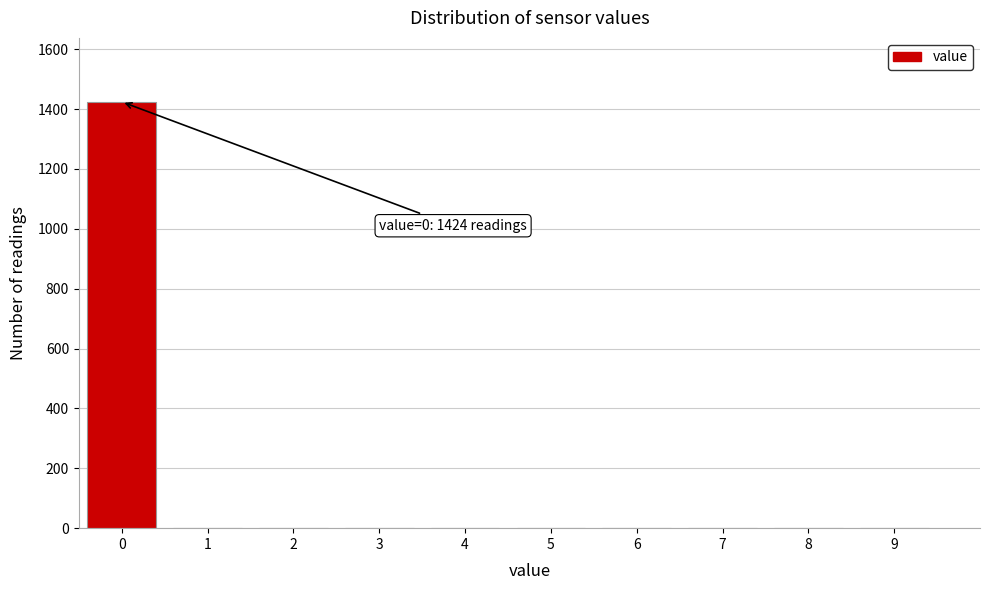

Over which range of the x-axis is the bar tallest?

-0.5 to 0.5